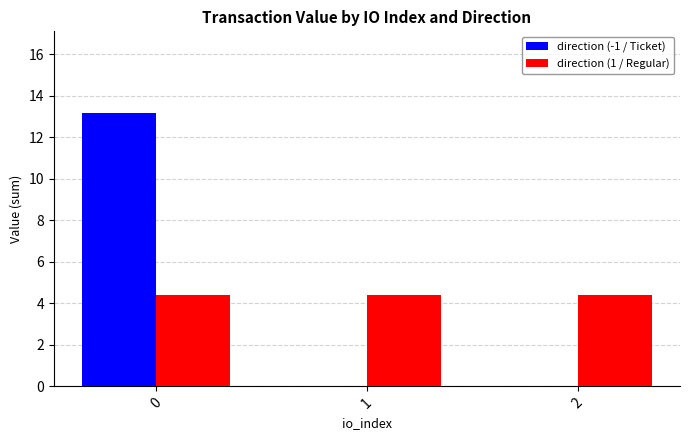

What is the total value across all series at 2?

4.4